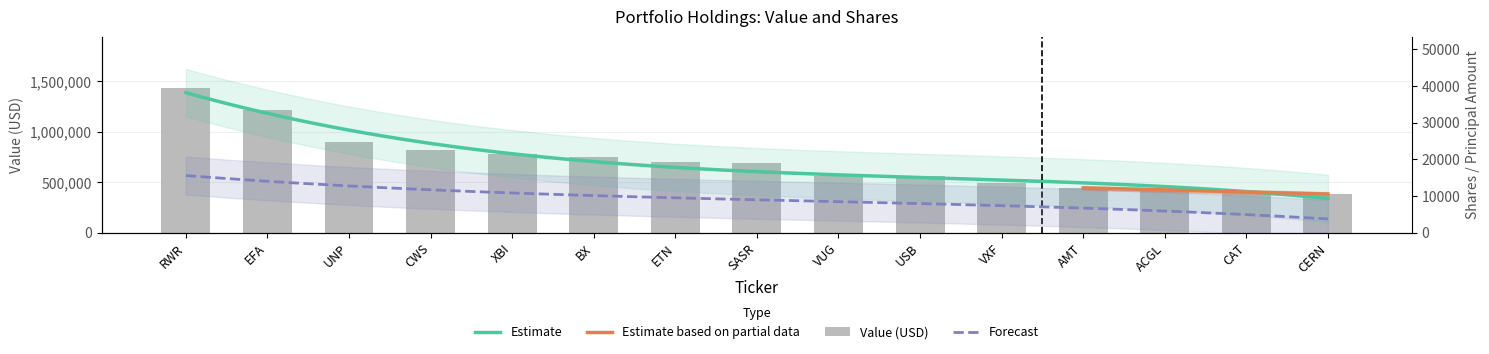

What is the ratio of the value at XBI to the value at UNP?

0.9